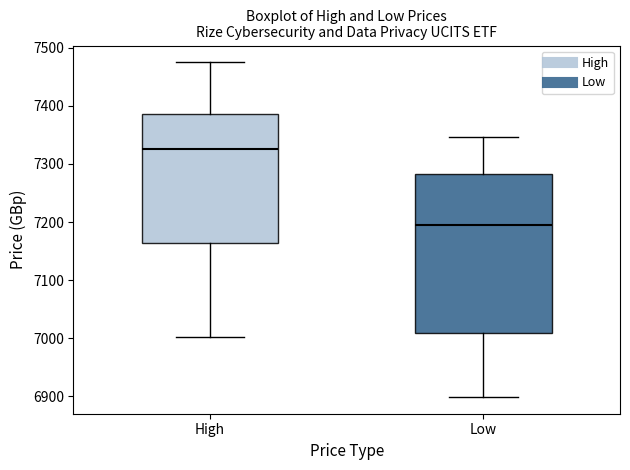

Reading left to right, transcribe this box plot: for each box, give where its median line is, the range the box spans, and where its two whiskers end, as read against the y-axis. The values are not printed on the chart, so give them approximately, as read against the axis.

High: median 7330, box 7160 to 7390, whiskers 7000 to 7480
Low: median 7190, box 7010 to 7280, whiskers 6900 to 7350